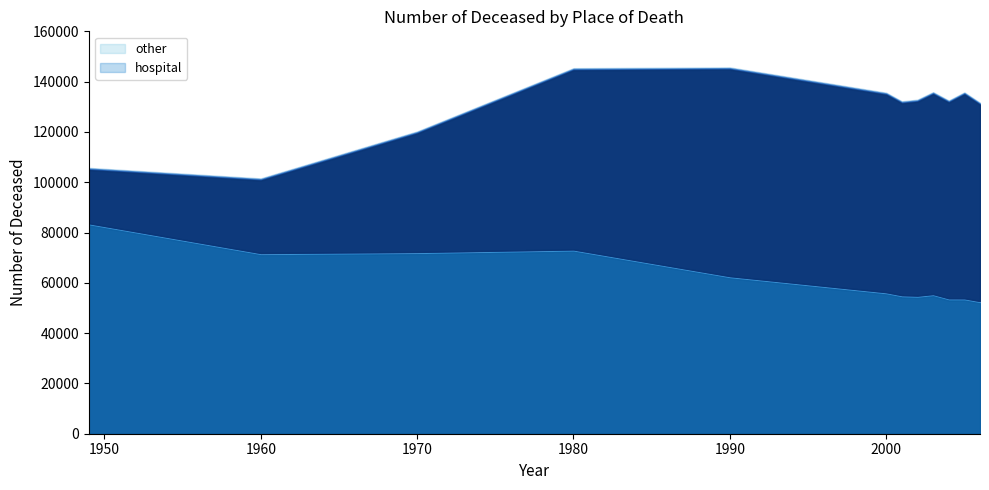

Is it true that other equals 102183 at 1970?

False